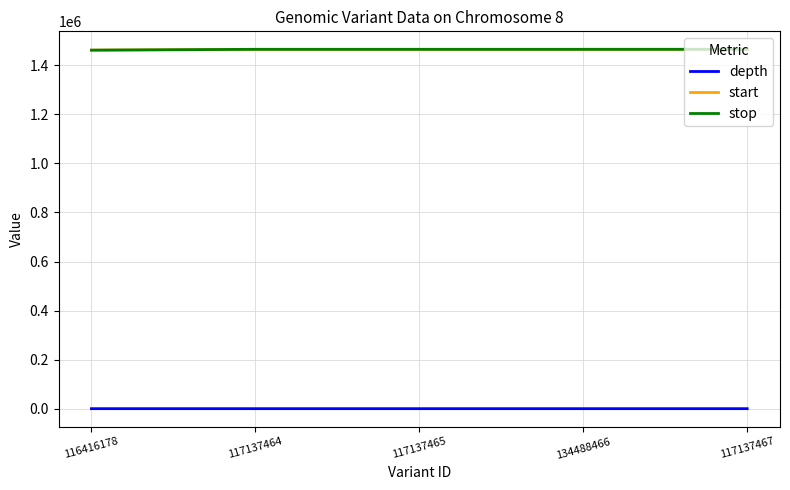

Is the value of start at 117137467 greater than the value of depth at 134488466?

Yes